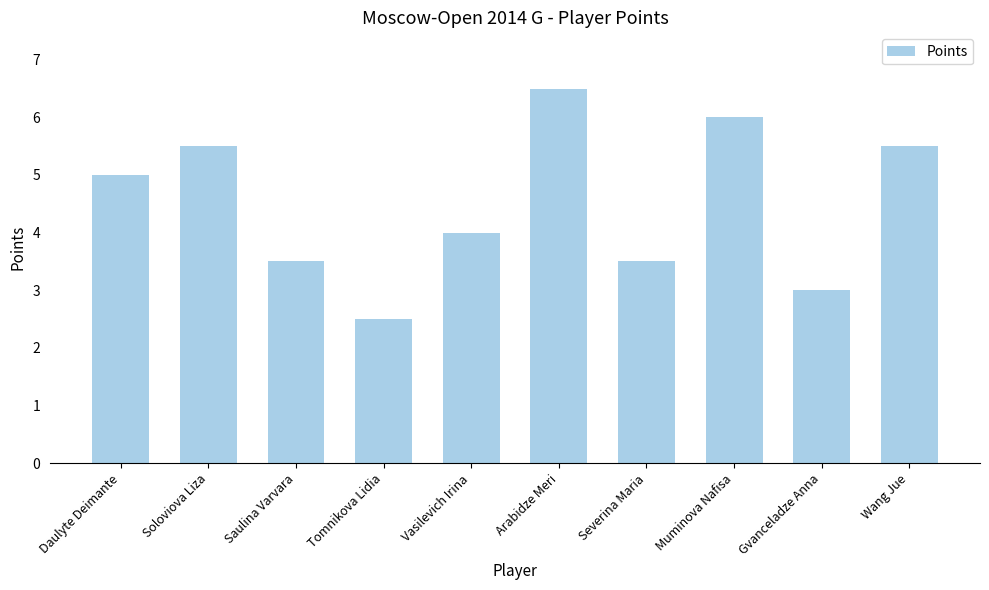

What is the value of the 3rd bar from the left?

3.5